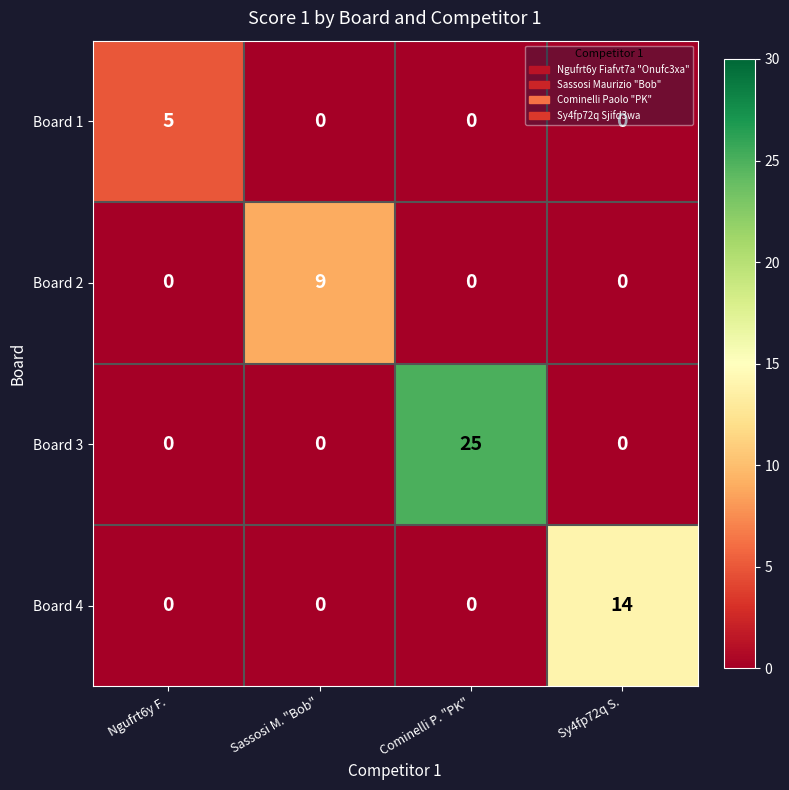

Which series has the largest total across all categories?

Board 3